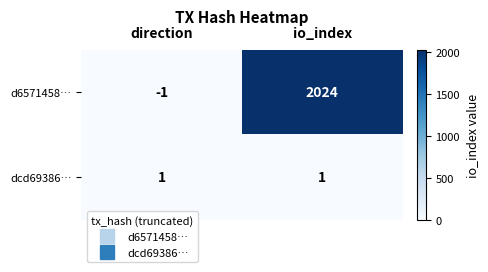

What is the sum of the d6571458… values at io_index and direction?

2023